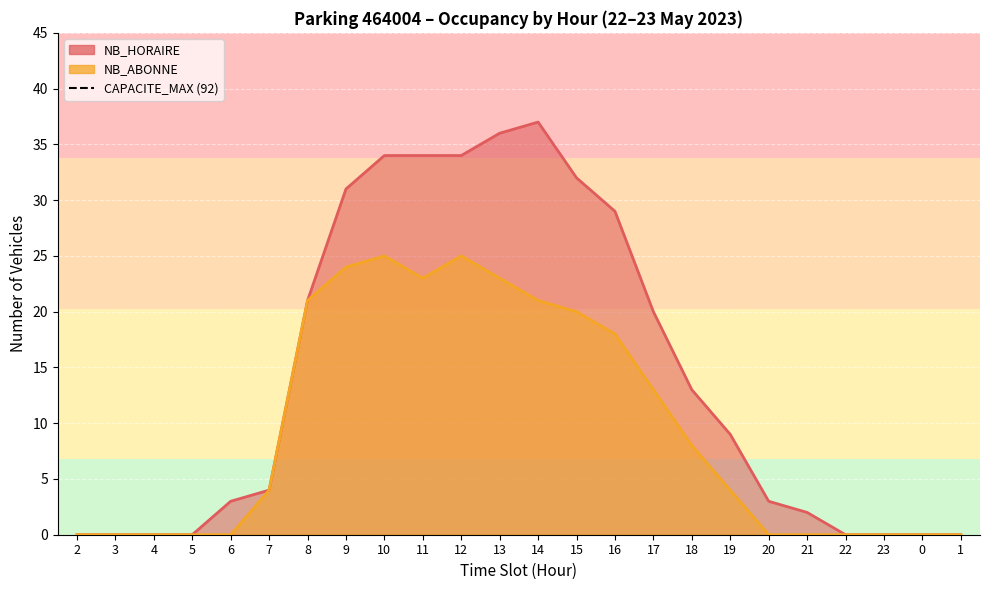

Reading left to right, extract all data points from this chart.

NB_HORAIRE: 2=0	3=0	4=0	5=0	6=3	7=4	8=21	9=31	10=34	11=34	12=34	13=36	14=37	15=32	16=29	17=20	18=13	19=9	20=3	21=2	22=0	23=0	0=0	1=0
NB_ABONNE: 2=0	3=0	4=0	5=0	6=0	7=4	8=21	9=24	10=25	11=23	12=25	13=23	14=21	15=20	16=18	17=13	18=8	19=4	20=0	21=0	22=0	23=0	0=0	1=0